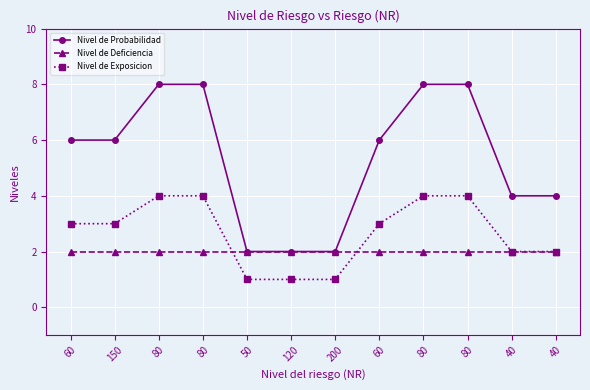

List the series in order of their peak value, highest first.

Nivel de Probabilidad, Nivel de Exposicion, Nivel de Deficiencia